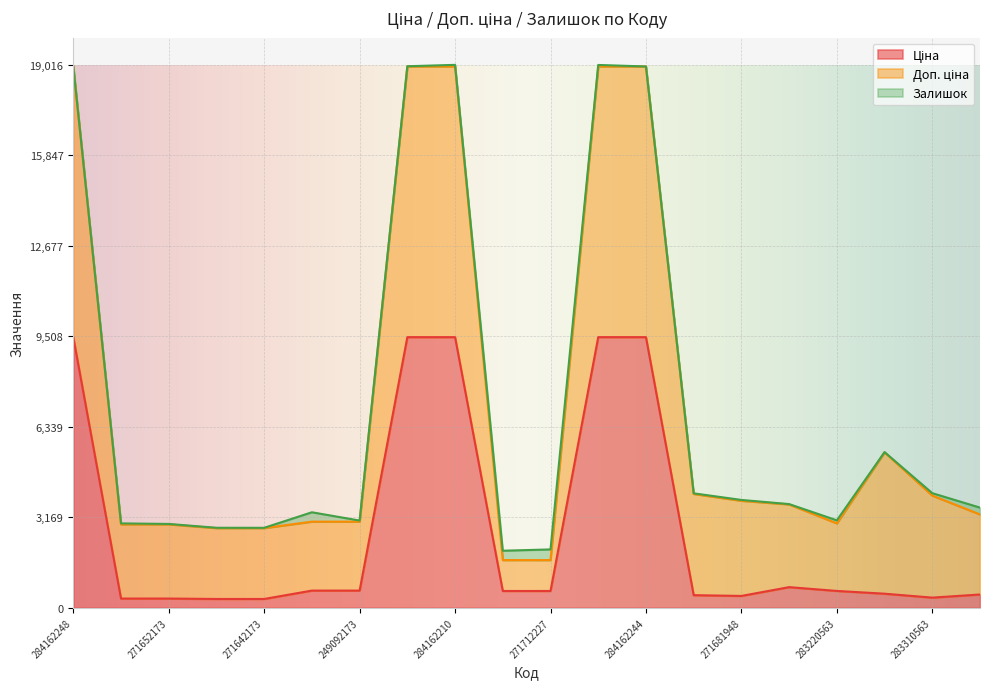

Which series has the widest spread of values?

Доп. ціна